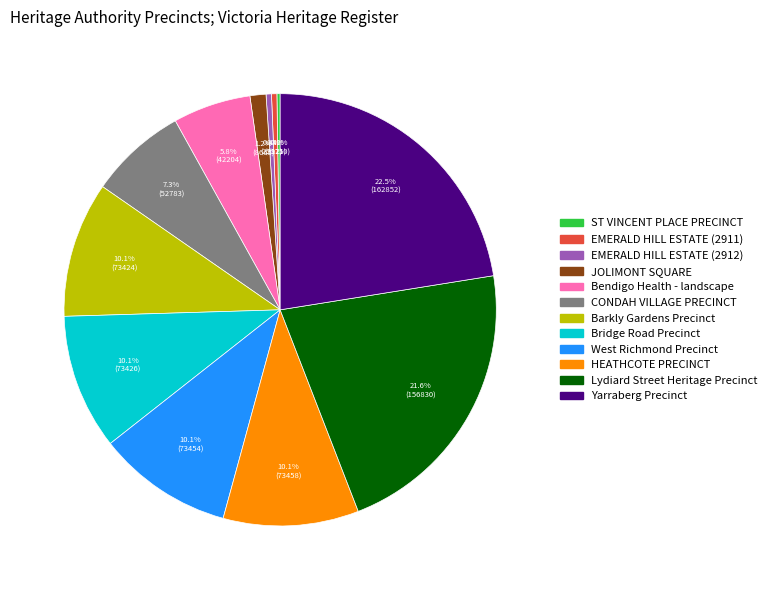

What percentage do Lydiard Street Heritage Precinct and JOLIMONT SQUARE together represent?

22.8%